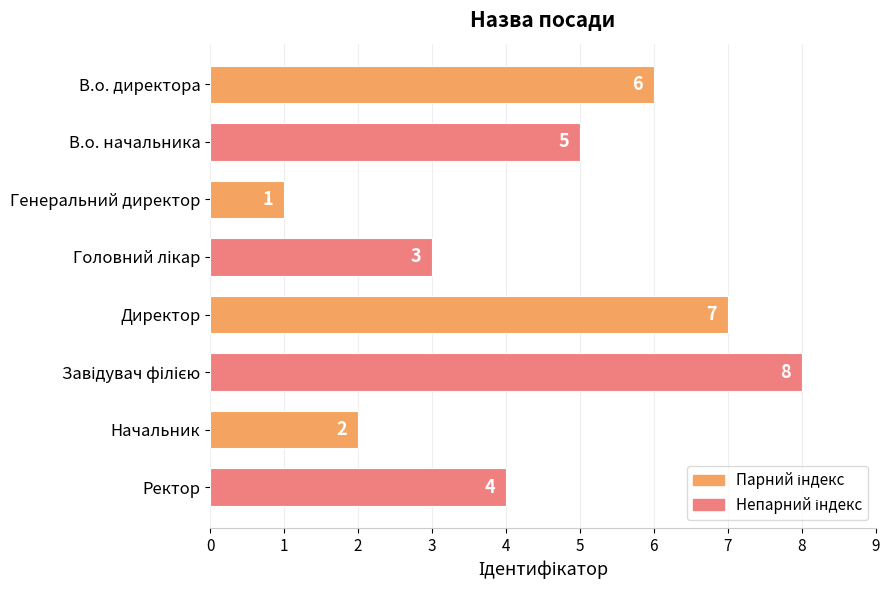

Are the bars grouped side by side (vs. stacked)?

No